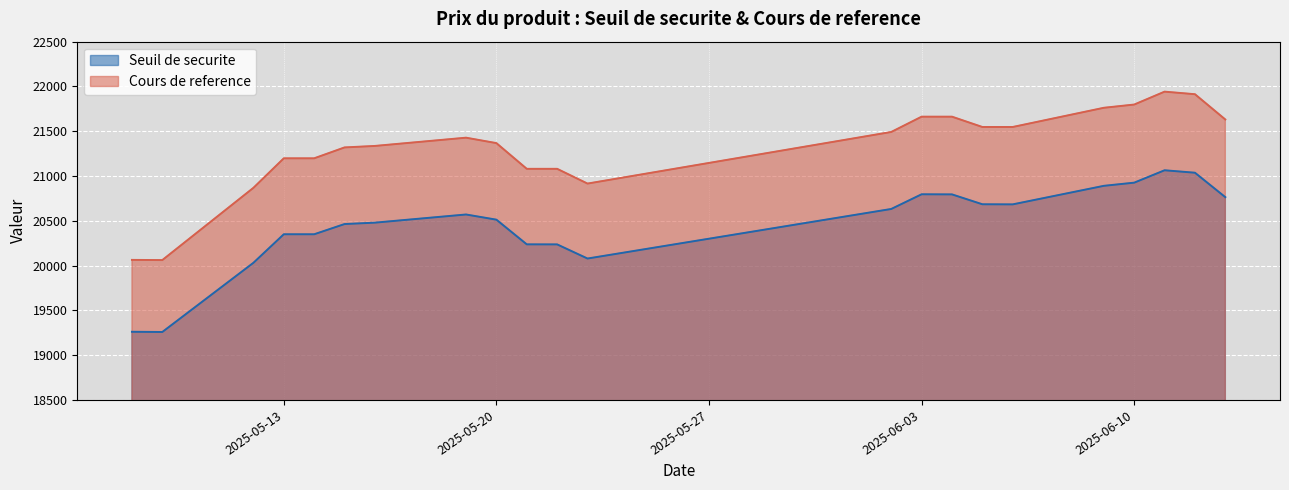

True or false: Seuil de securite has more than 2 points higher than both neighbors.

True